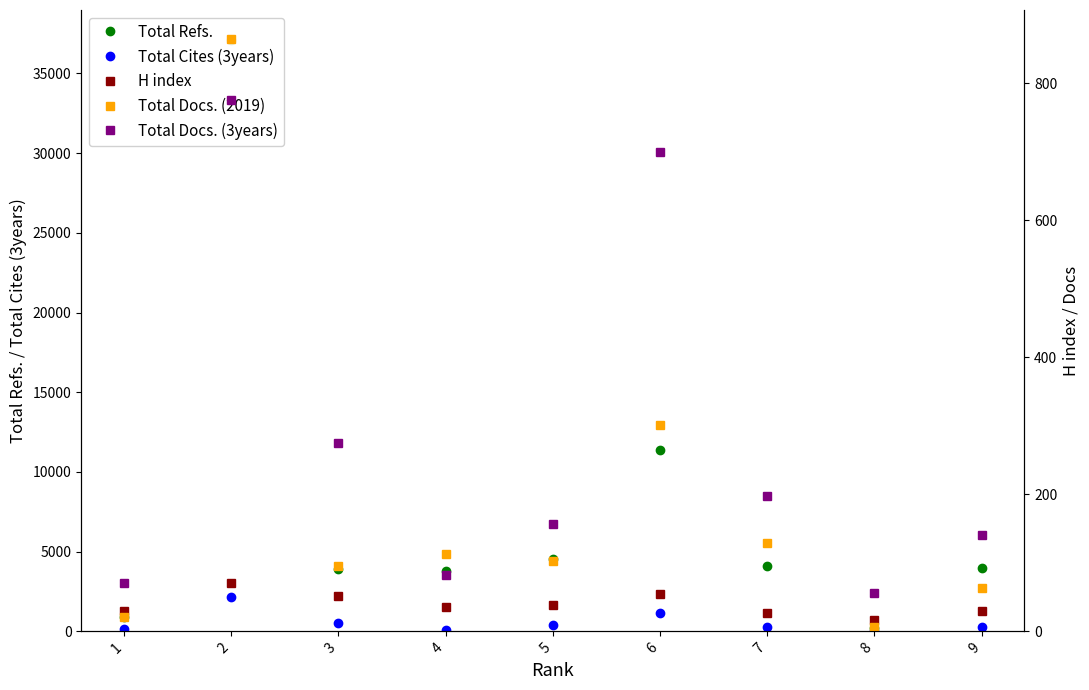

In H index, how many points are higher than both neighbors (excluding endpoints)?

2